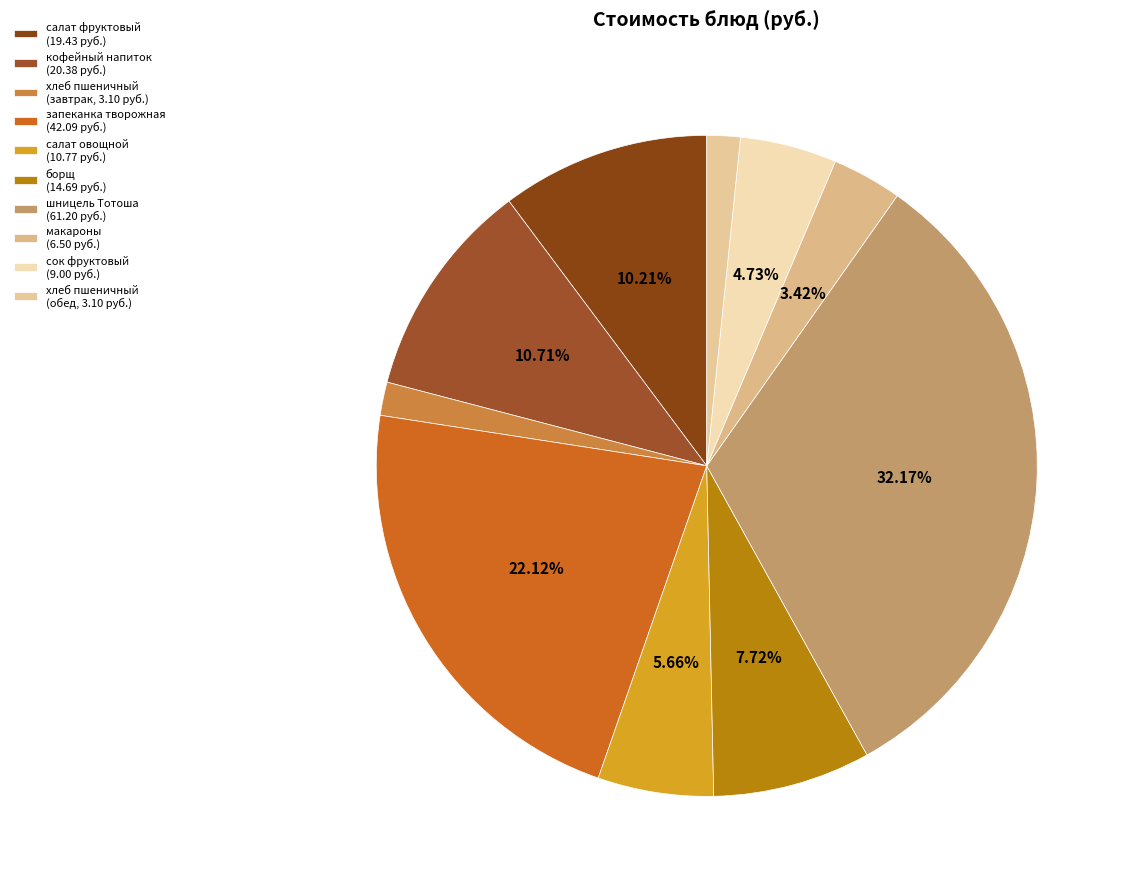

How many slices are in this pie chart?

10